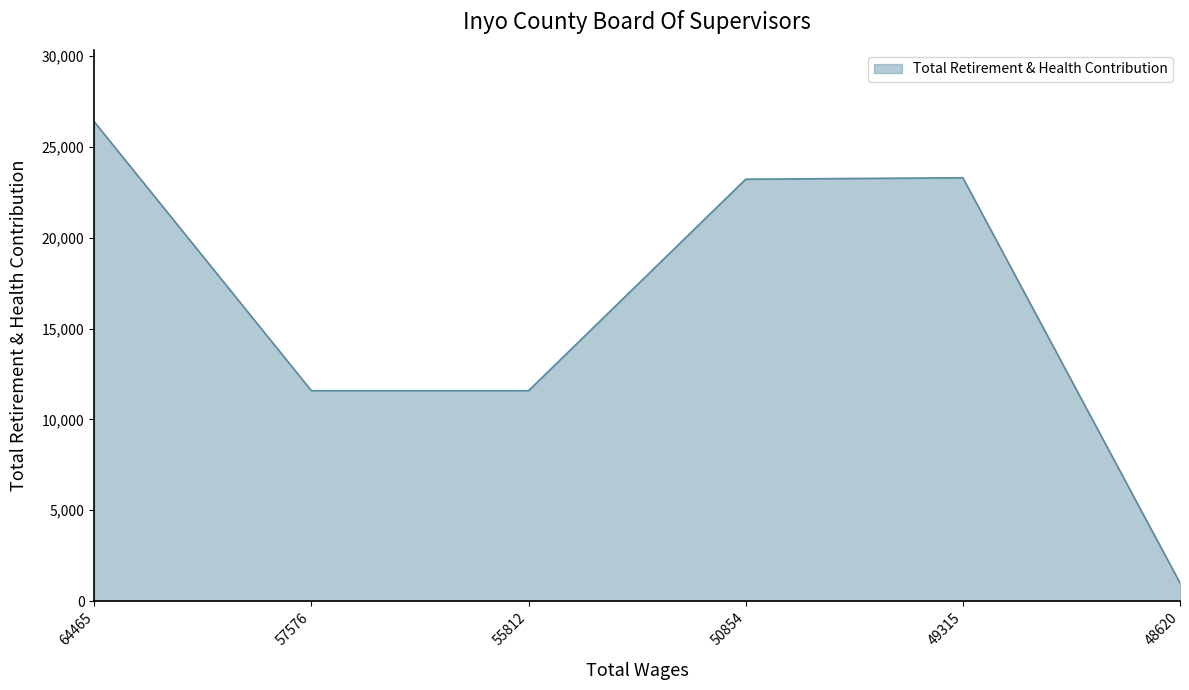

True or false: the data shows 996 at 48620.

True